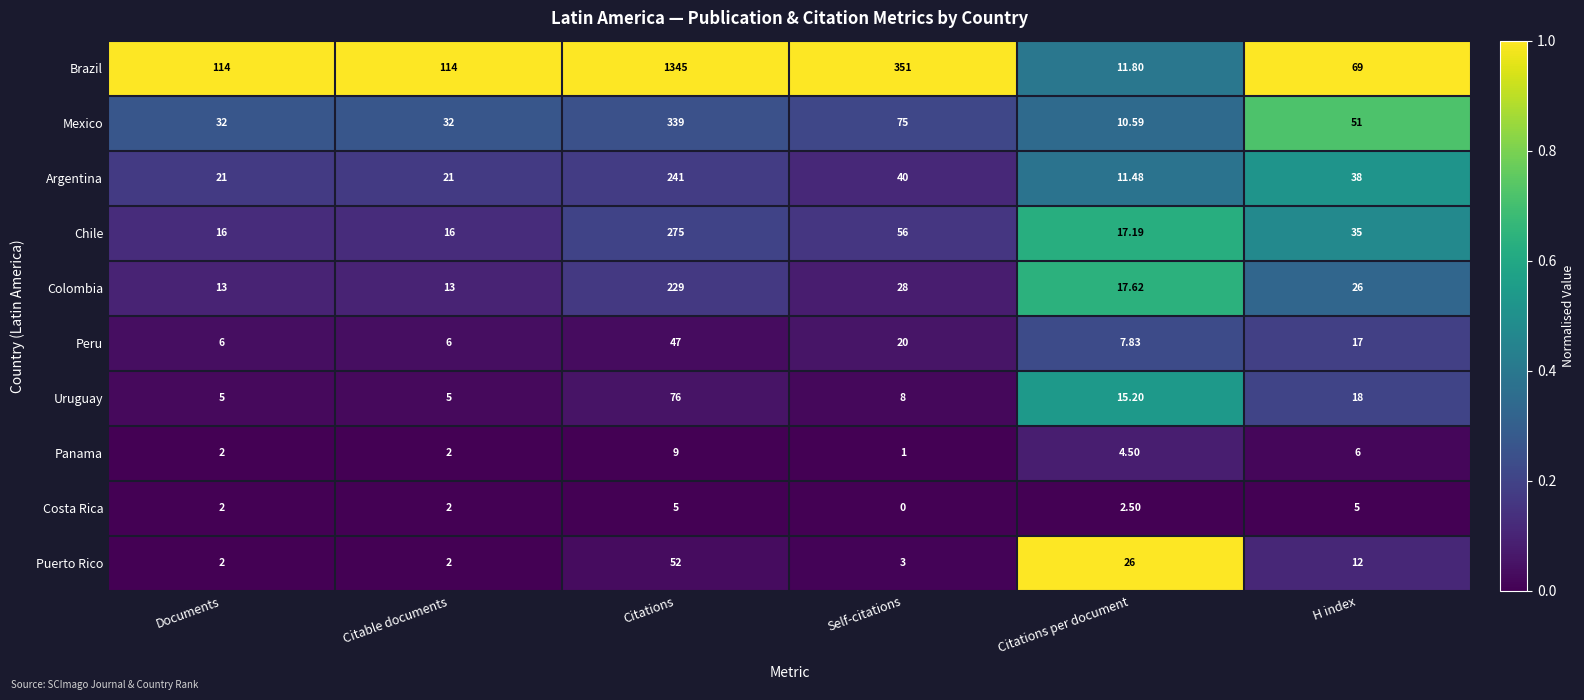

At which label does Brazil reach its minimum?

Citations per document